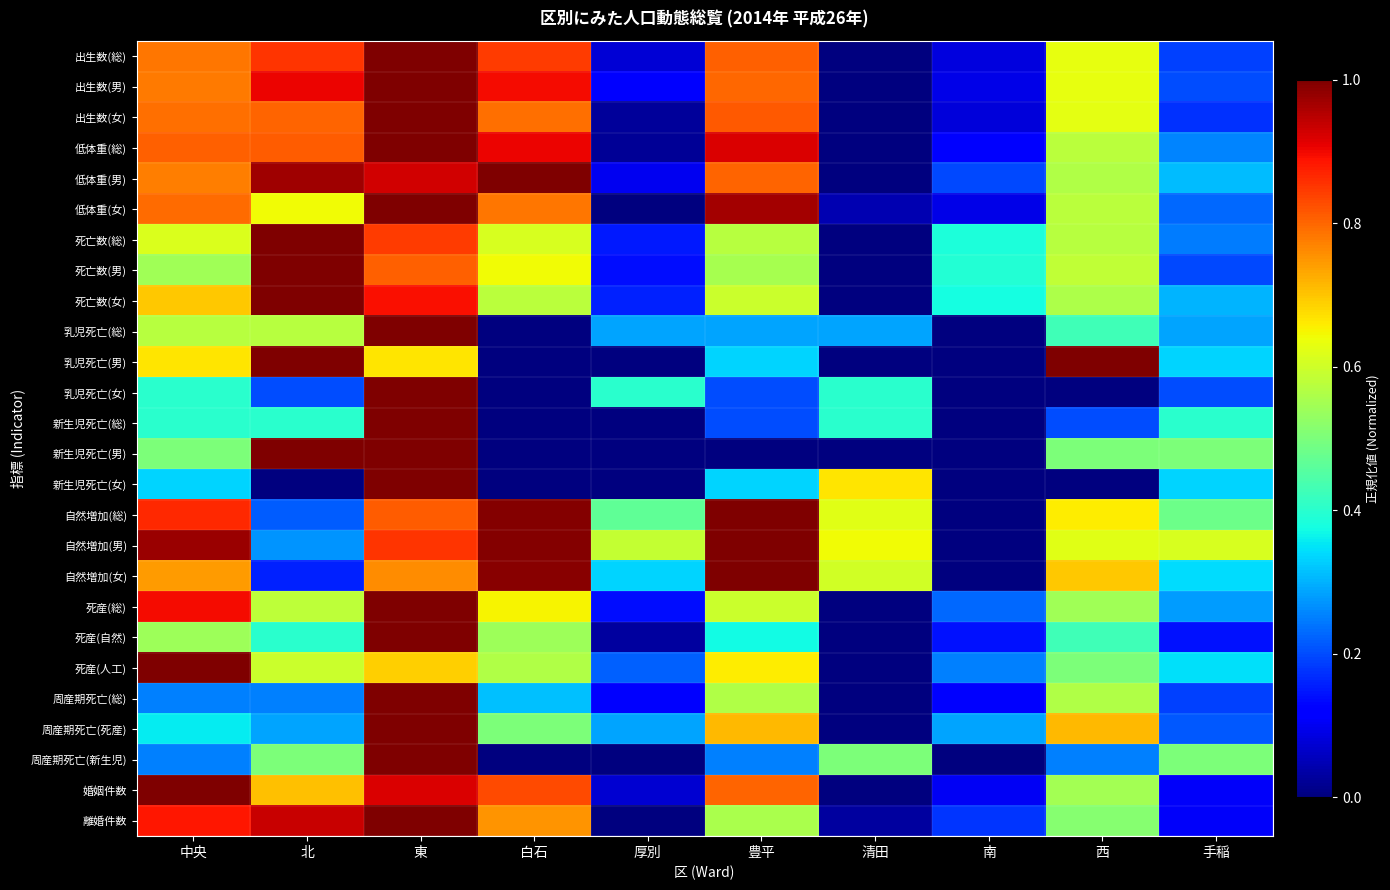

Which series has the largest total across all categories?

自然増加(男)